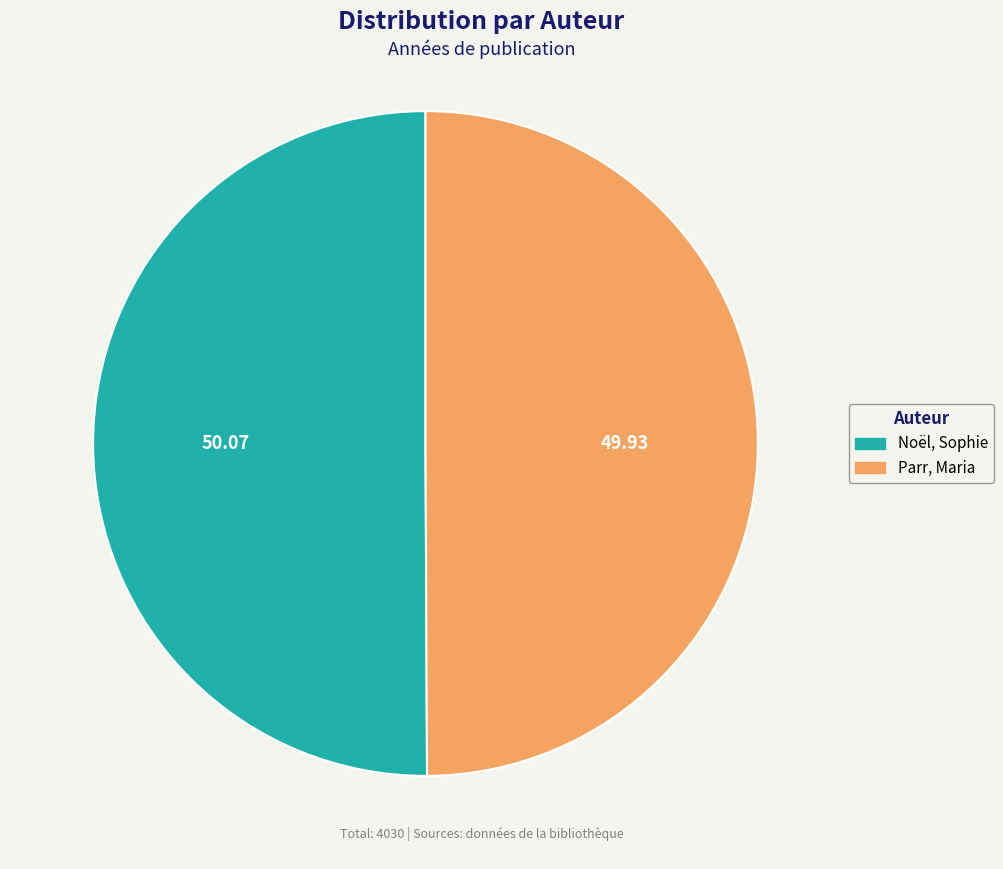

Is the sum of Noël, Sophie and Parr, Maria greater than half?

Yes